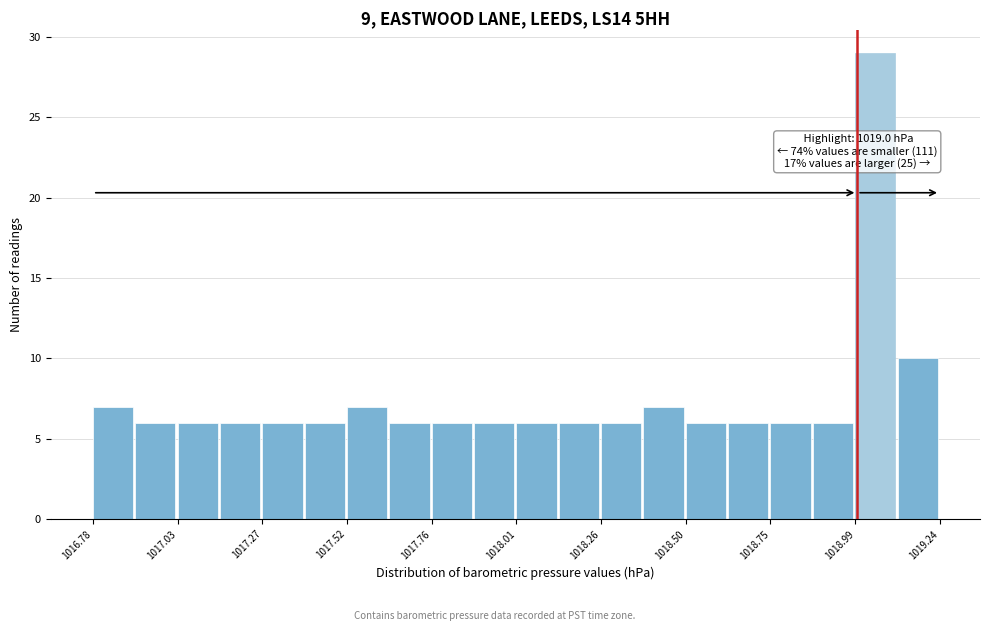

Read against the x-axis, roughly where is the centre of the tallest bar?

1019.05